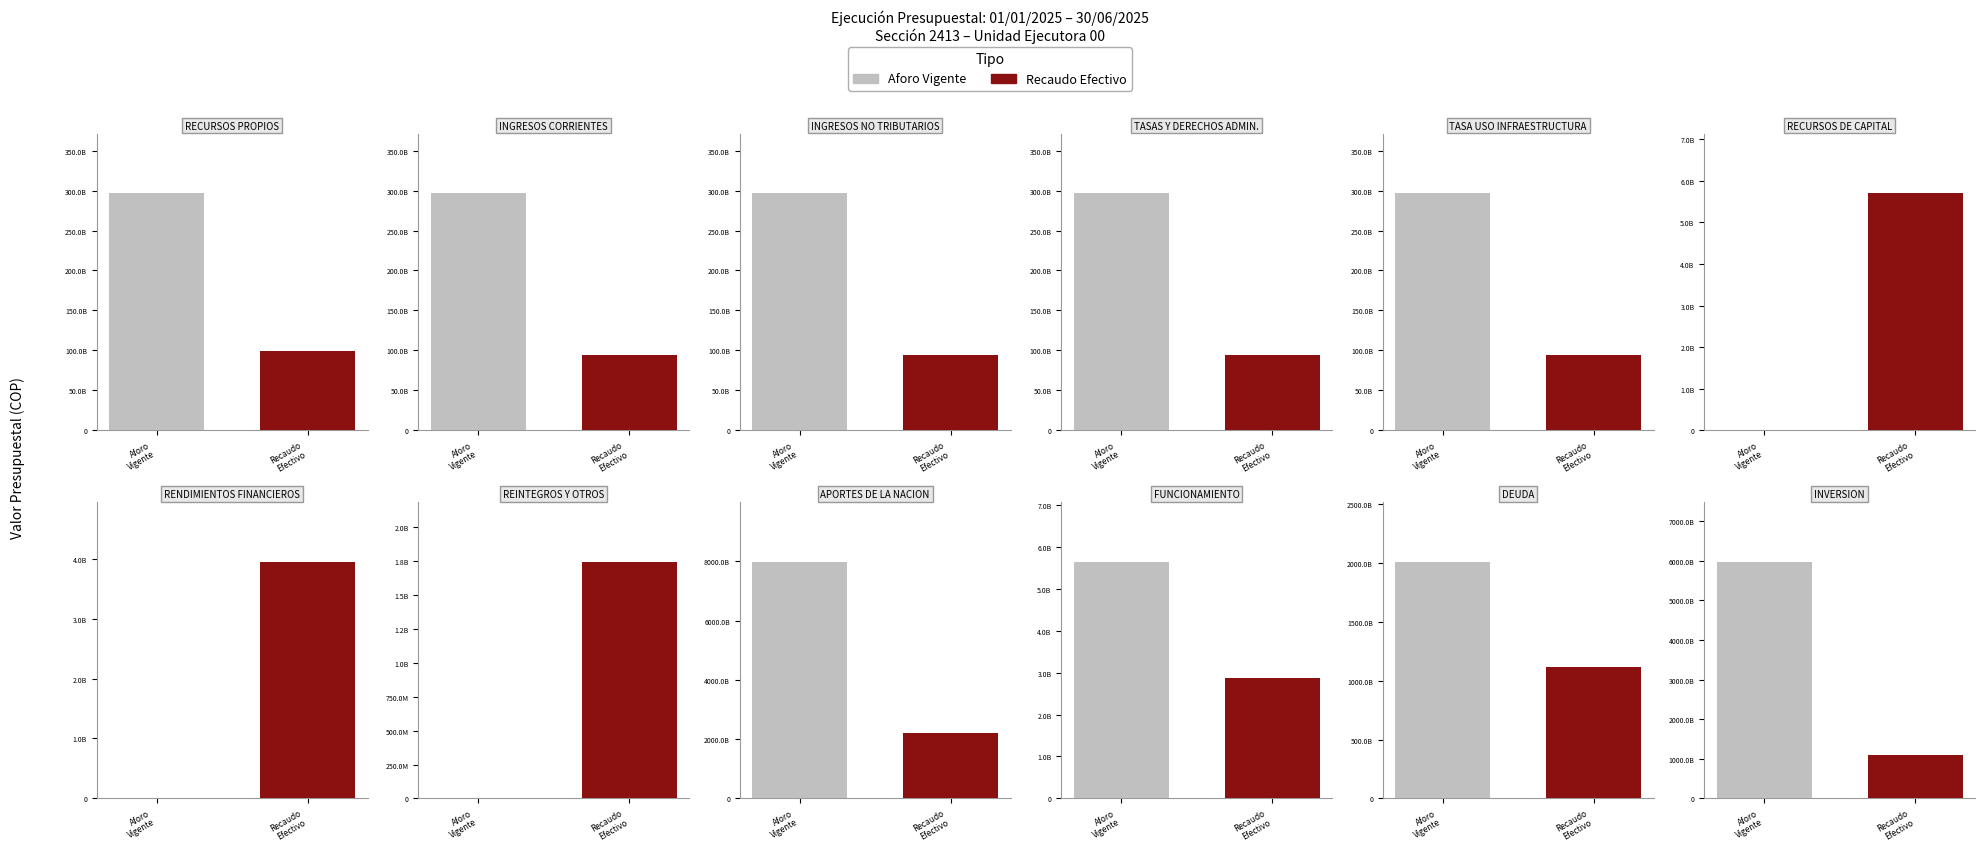

Reading left to right, what are all the values shown in this chart?

Aforo Vigente: 296617529268.0	296617529268.0	296617529268.0	296617529268.0	296617529268.0	0.0	0.0	0.0	7997263849591.0	5647256000.0	2013839757091.0	5977776836500.0
Recaudo Efectivo Acumulado: 99543910868.9	93843294179.6	93843294179.6	93559430198.5	93559430198.5	5700616689.3	3952813851.3	1747802838.0	2204976749911.2	2859712140.6	1113969718093.0	1088147319677.7